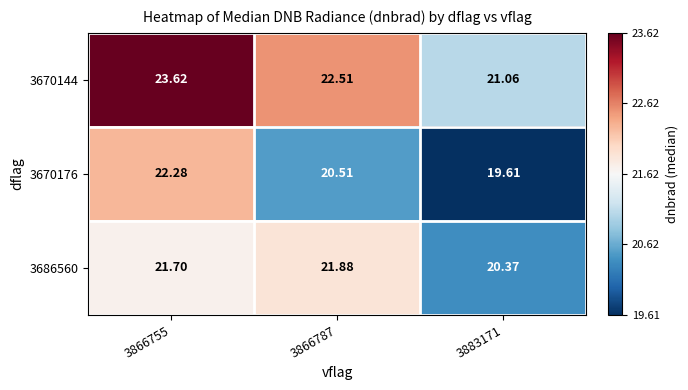

How many distinct data groups are displayed?

3